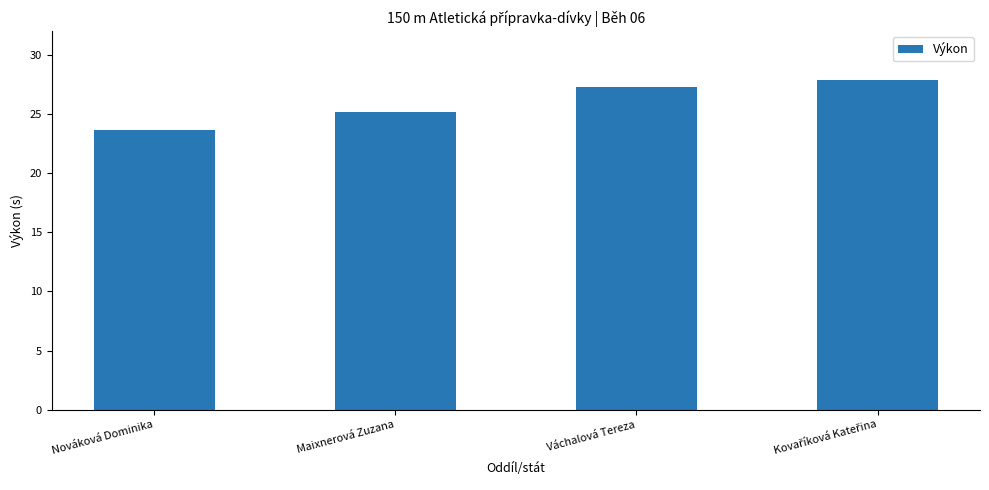

What is the difference between the second highest and minimum values?

3.6